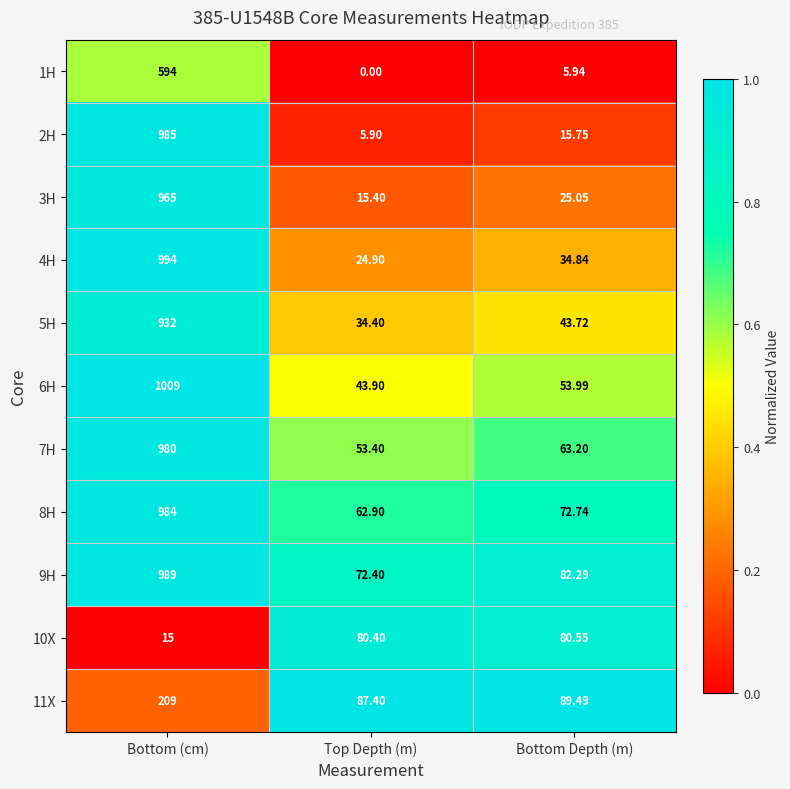

Which category has the highest value across all series?

Bottom (cm)